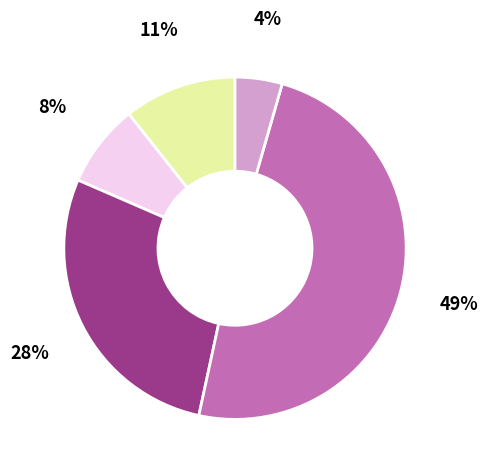

Is there a majority slice in this chart?

No